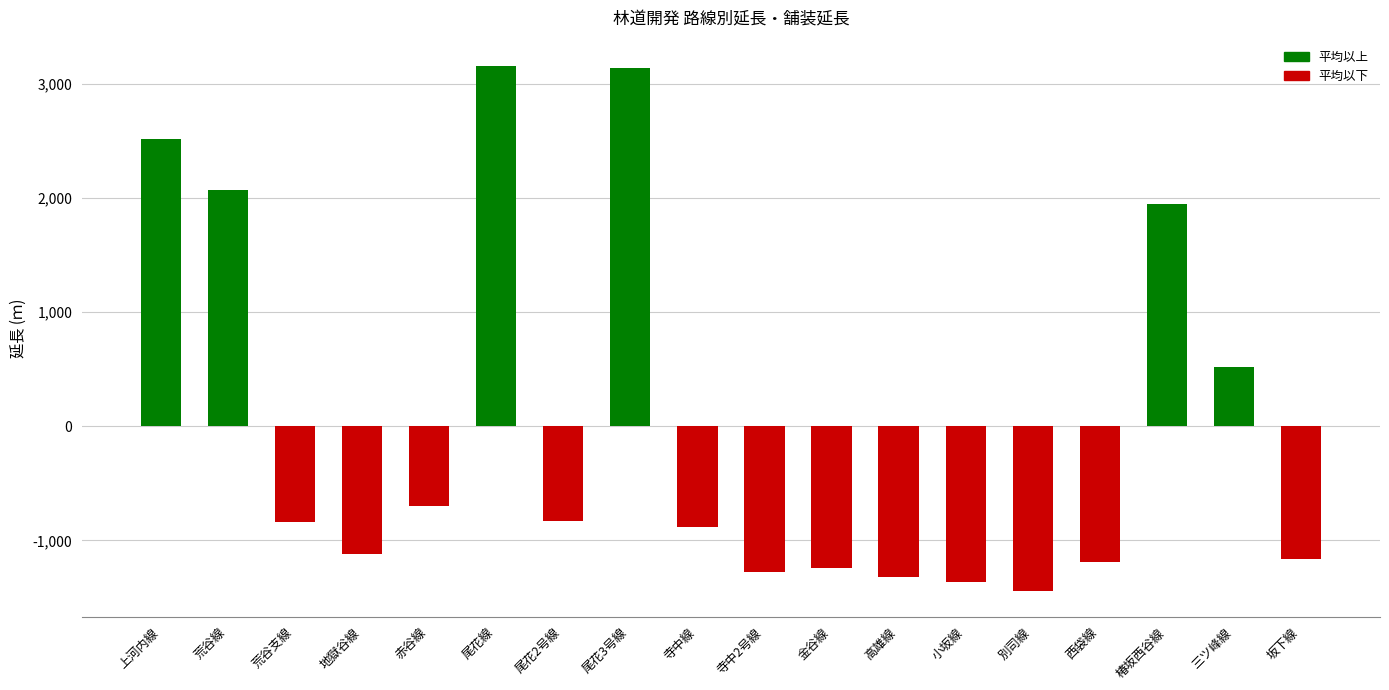

What is the label of the 6th bar from the right?

小坂線